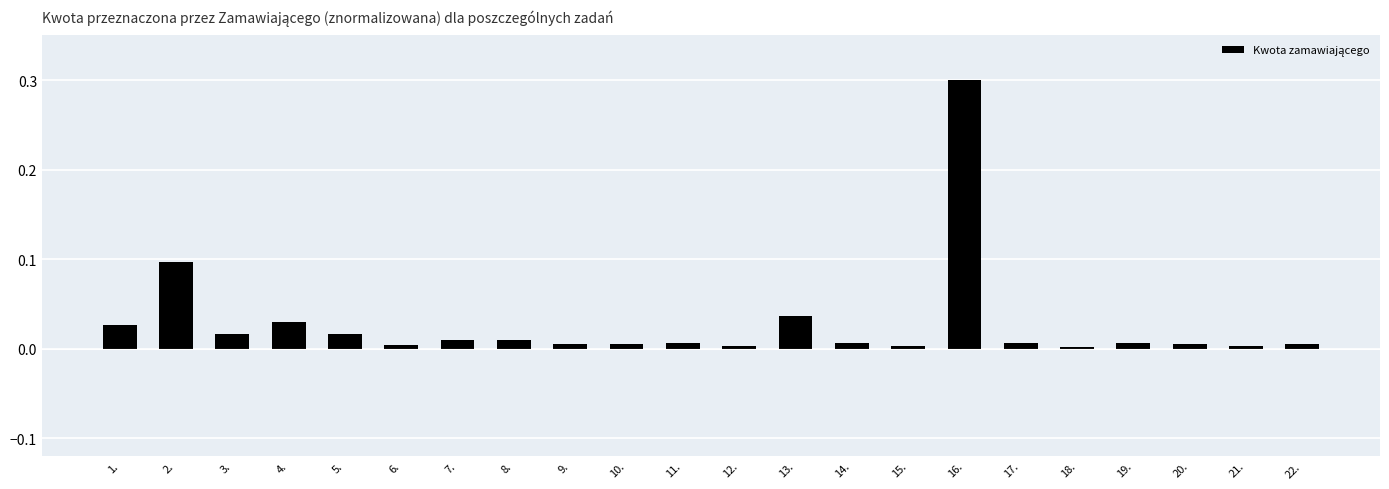

The value at 11. is 0.0. True or false?

True